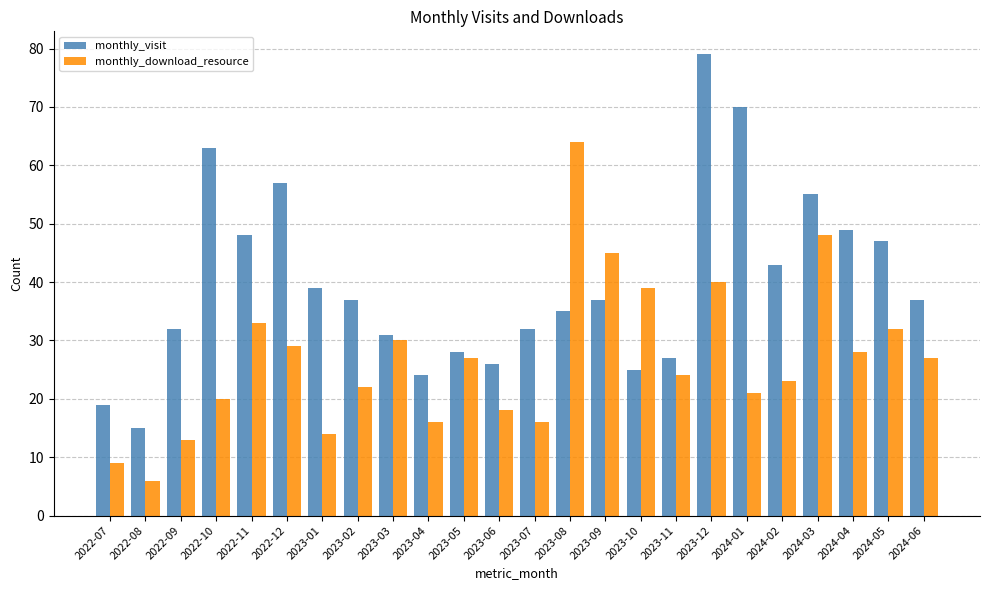

Which series changed the most between 2023-03 and 2024-03?

monthly_visit